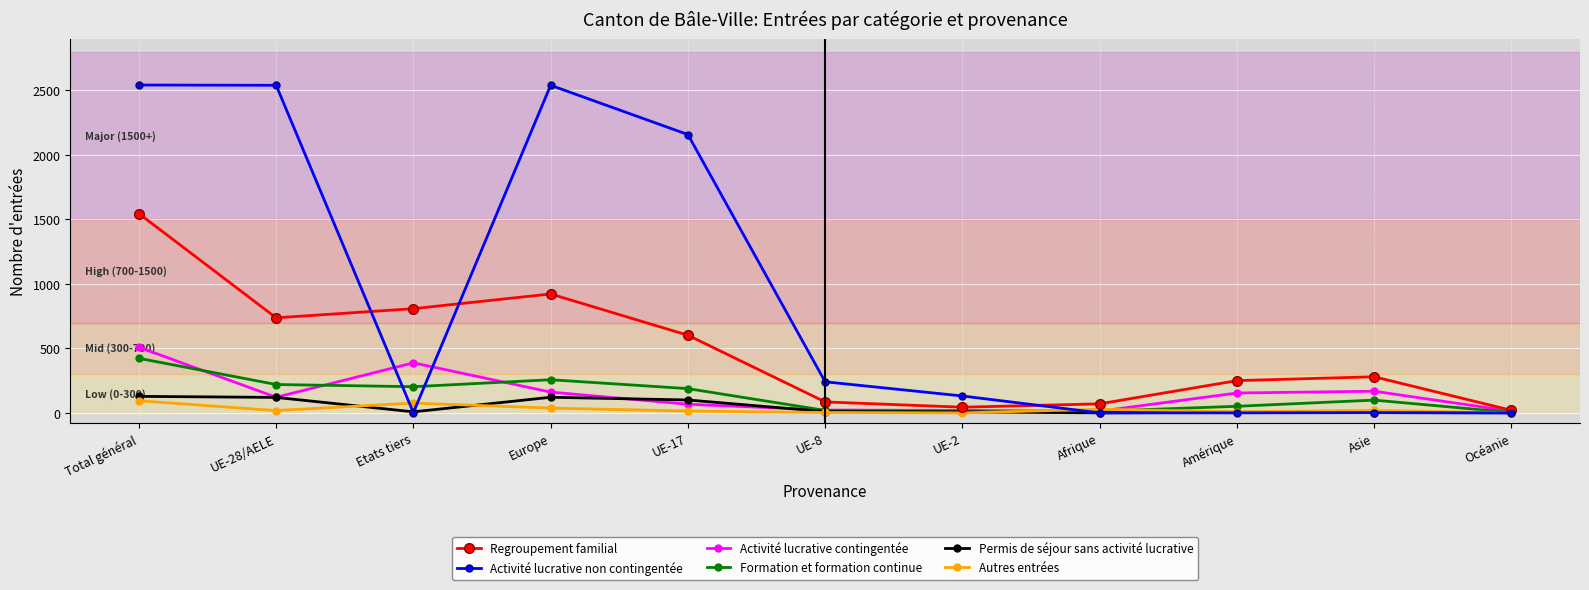

The Regroupement familial series shows 1545 at Total général. True or false?

True